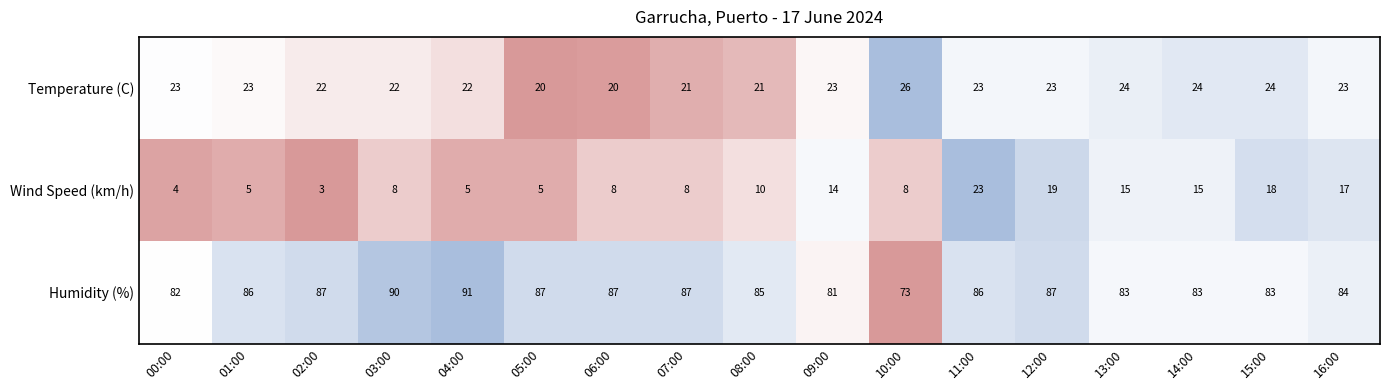

What is the sum of all Humidity (%) values?

1442